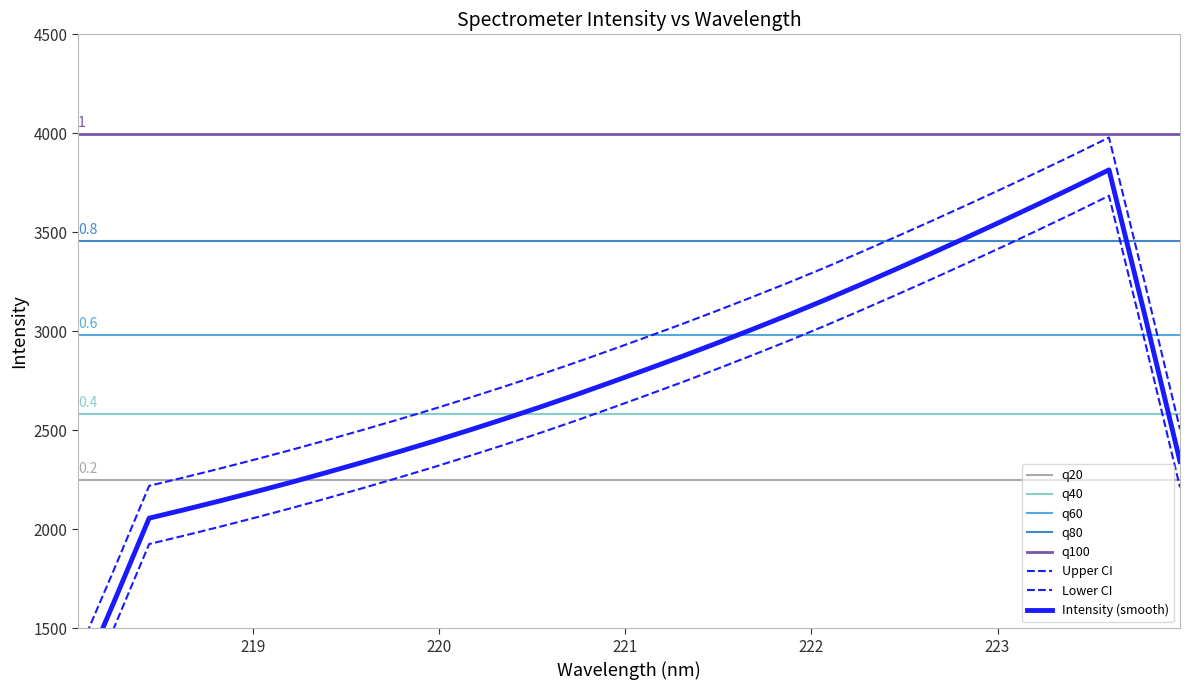

What is the difference between the maximum and second lowest values?

1982.0